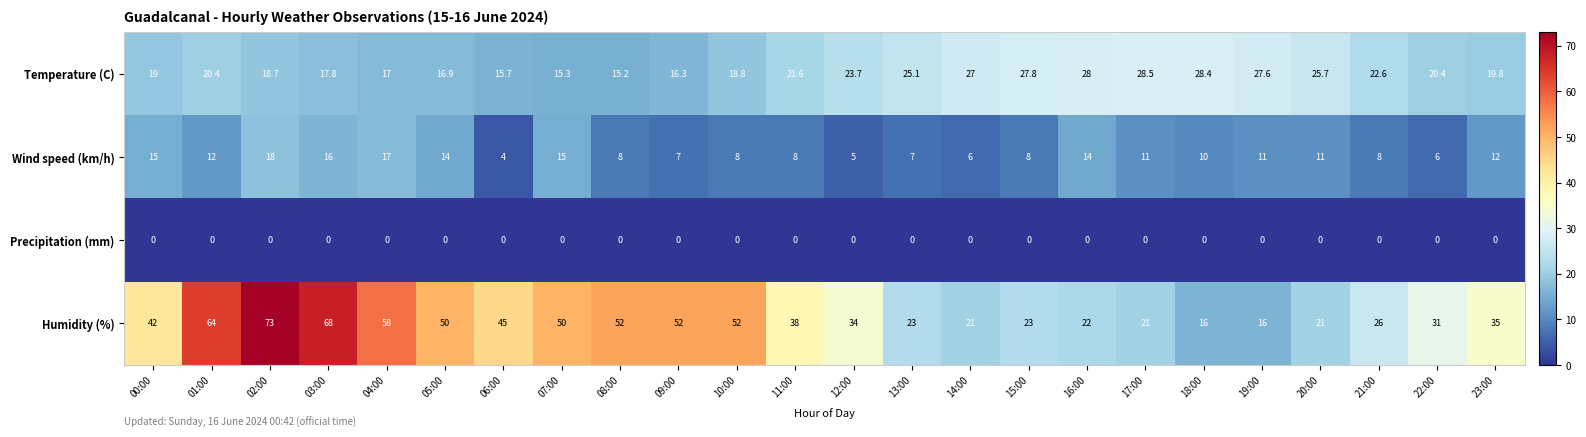

Which series changed the most between 17:00 and 21:00?

Temperature (C)